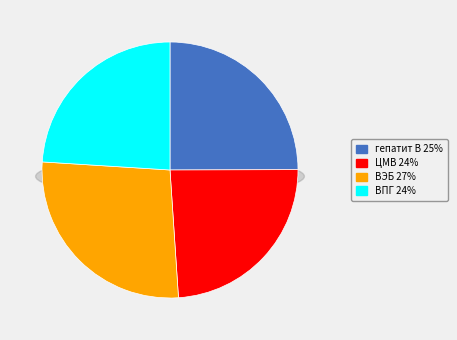

Is there a majority slice in this chart?

No